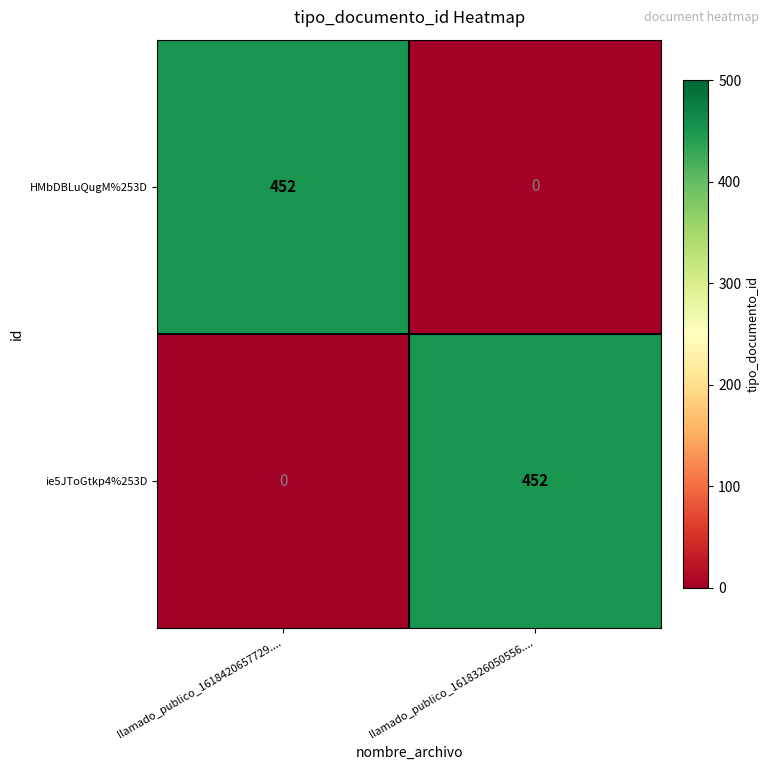

What is the sum of all ie5JToGtkp4%253D values?

452